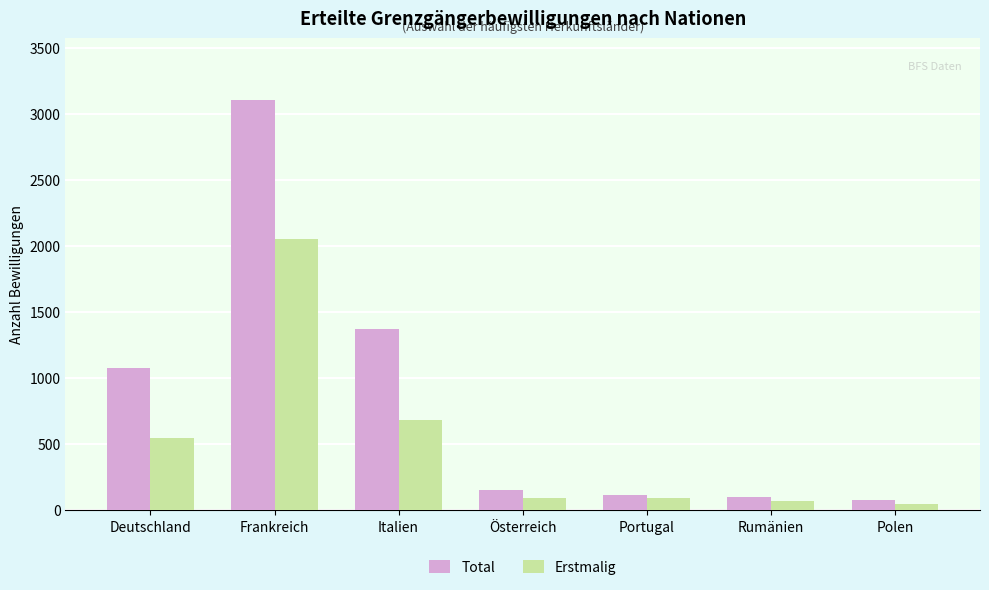

What is the label of the 1st bar from the left?

Deutschland